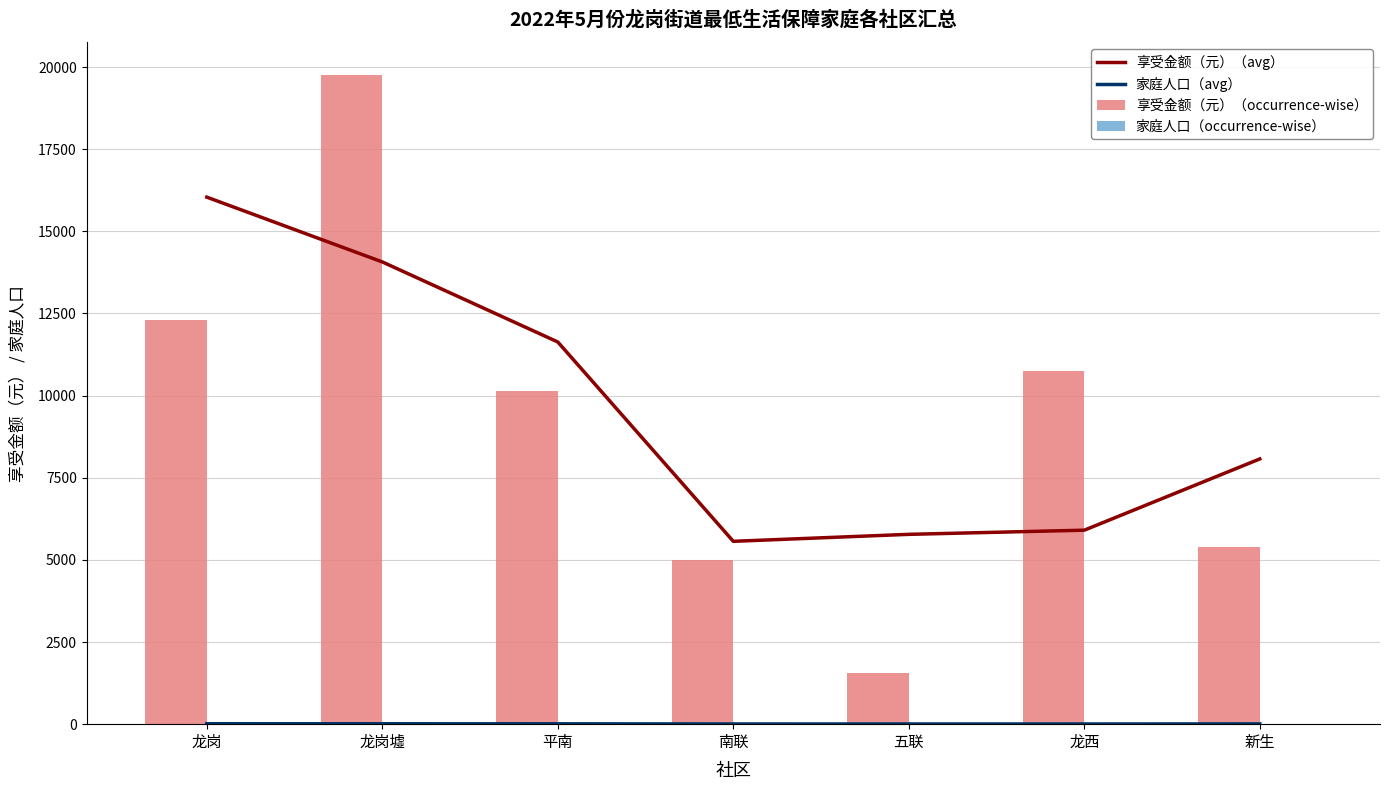

Reading right to left, list all the values displayed in this chart.

享受金额（元）（avg）: 8072.0	5904.0	5777.3	5565.0	11631.7	14068.0	16039.5
家庭人口（avg）: 8.0	6.0	6.0	6.3	11.0	12.7	13.5
享受金额（元）（occurrence-wise）: 5382.0	10762.0	1568.0	5002.0	10125.0	19768.0	12311.0
家庭人口（occurrence-wise）: 6.0	10.0	2.0	6.0	11.0	16.0	11.0